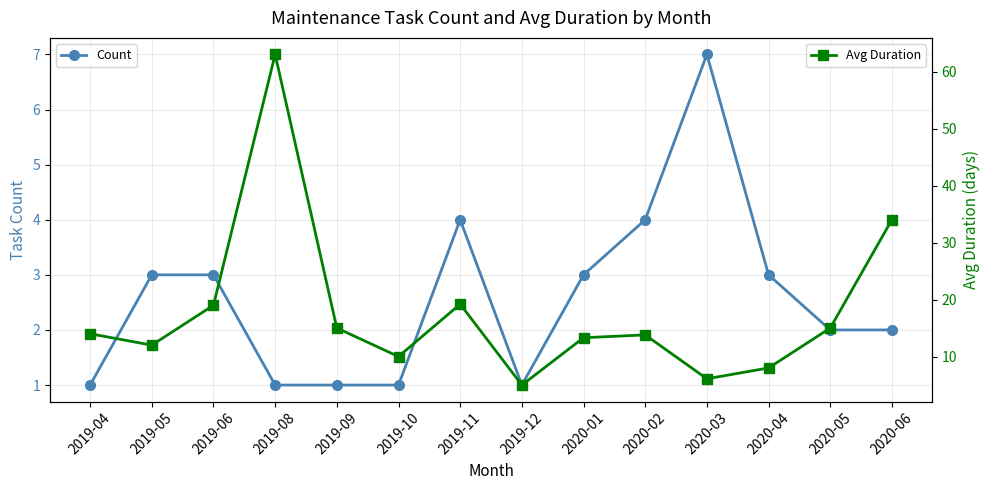

Which series has the largest range (max minus min)?

Avg Duration